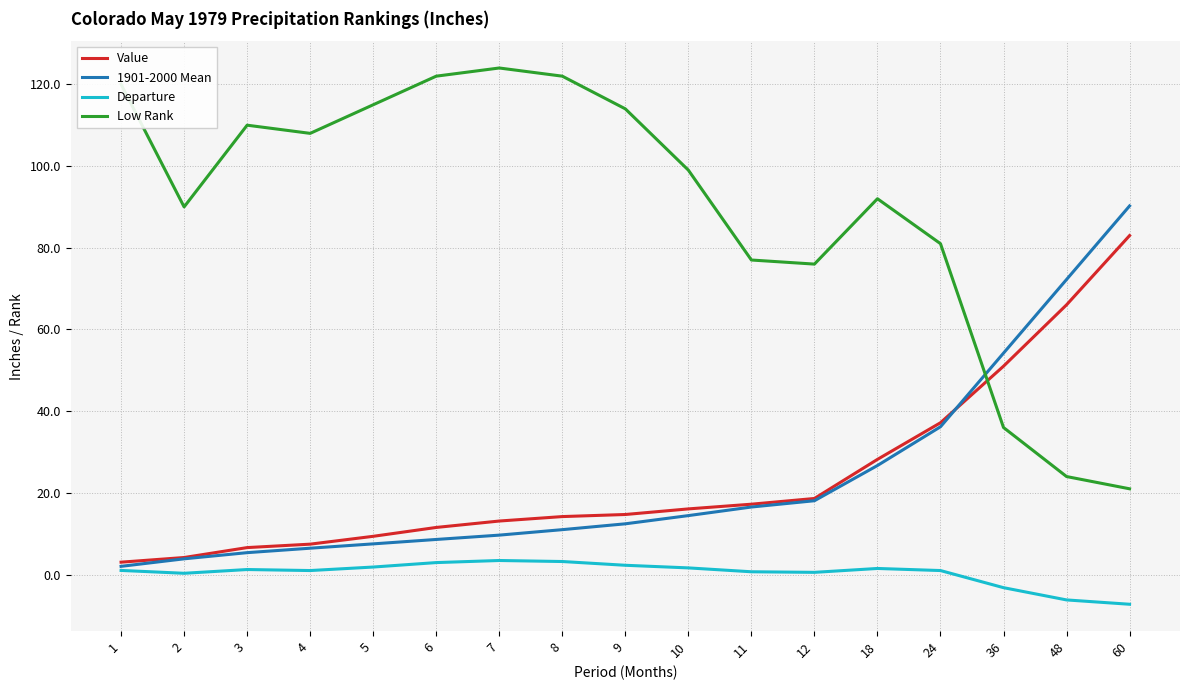

Where is Value nearest to the value 43?

24